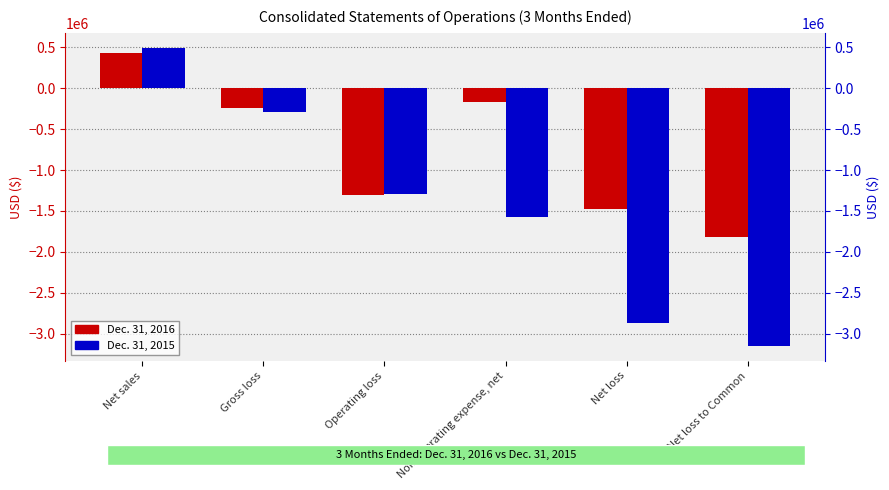

How many data points does each series have?

6